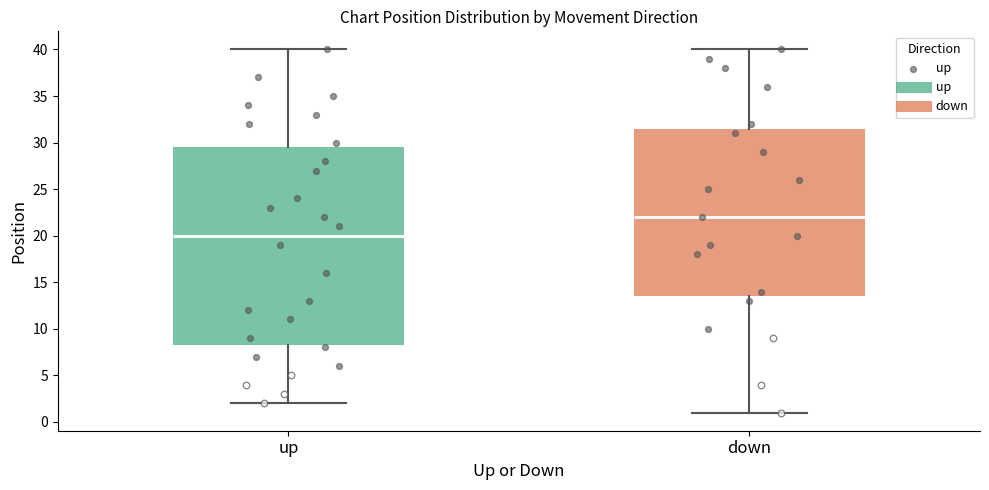

Reading left to right, transcribe this box plot: for each box, give where its median line is, the range the box spans, and where its two whiskers end, as read against the y-axis. The values are not printed on the chart, so give them approximately, as read against the axis.

up: median 20.0, box 8.5 to 29.5, whiskers 2.0 to 40.0
down: median 22.0, box 13.5 to 31.5, whiskers 1.0 to 40.0